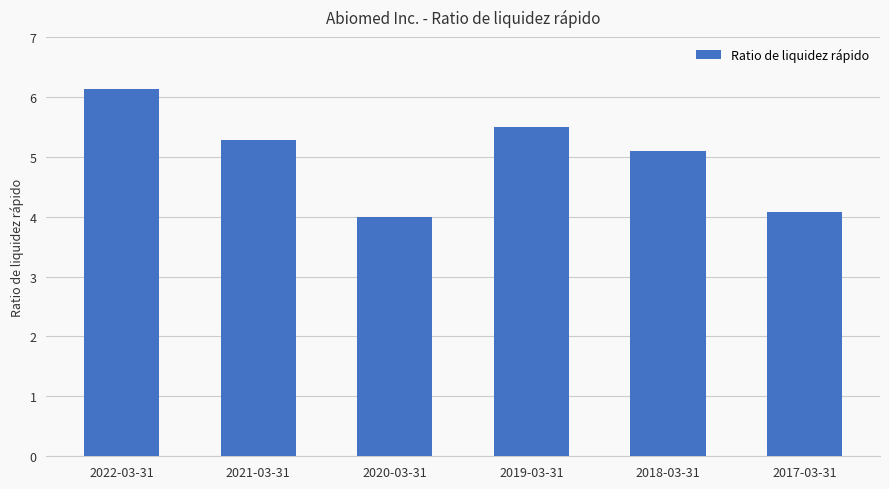

Reading left to right, list all the values displayed in this chart.

2022-03-31=6.1	2021-03-31=5.3	2020-03-31=4.0	2019-03-31=5.5	2018-03-31=5.1	2017-03-31=4.1